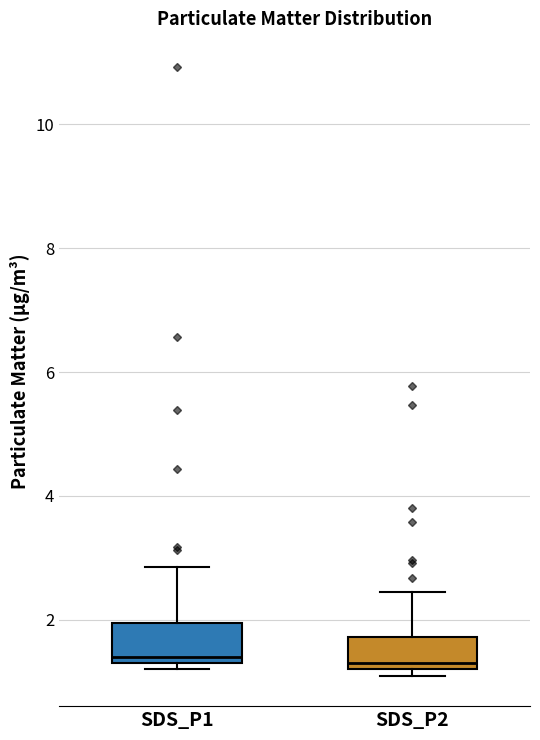

Where does the upper whisker of the box for SDS_P1 end on the y-axis? The values are not printed on the chart, so give them approximately, as read against the axis.

2.8